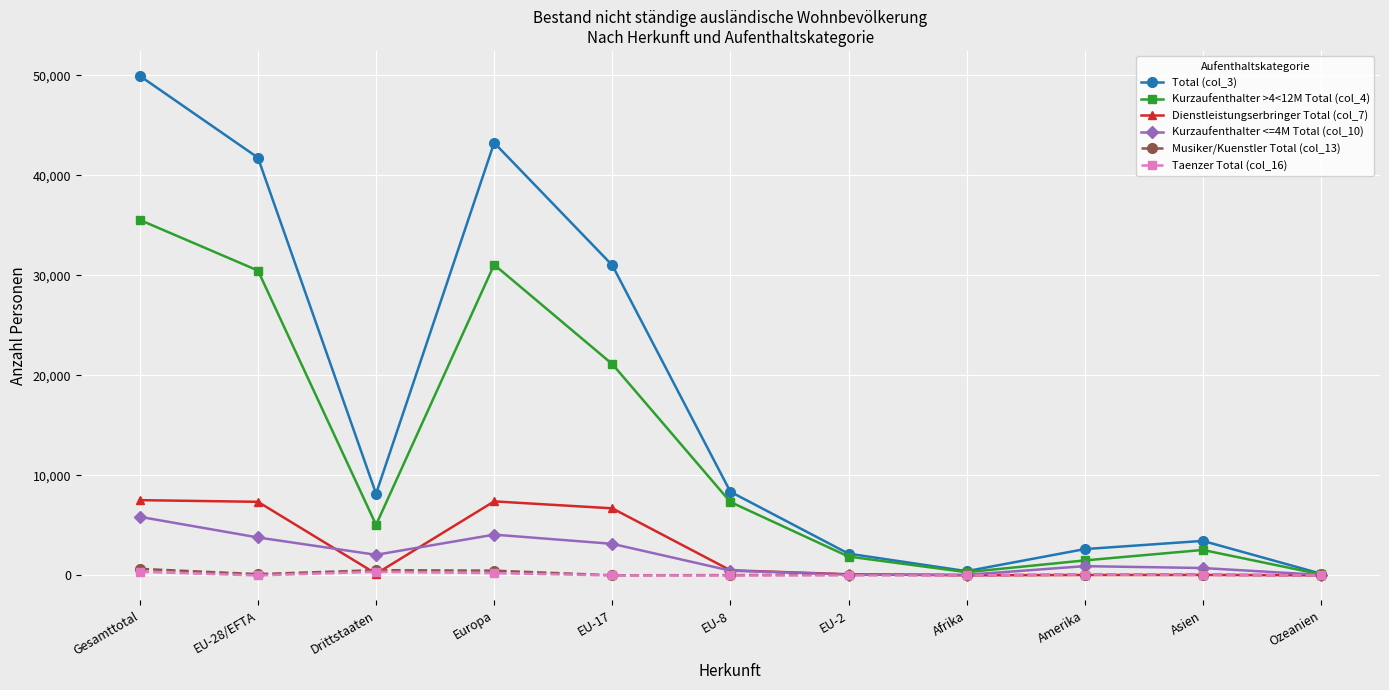

At which category does Total (col_3) reach its first local valley?

Drittstaaten